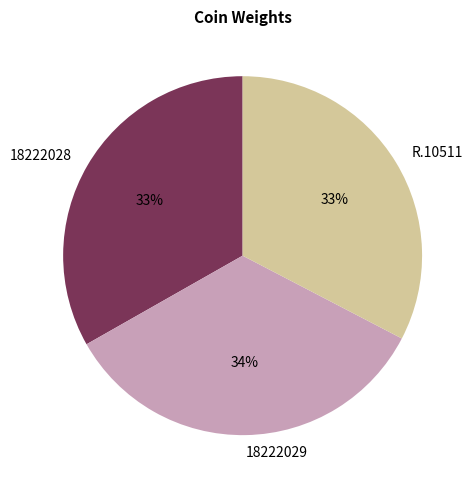

What is the largest slice in the pie chart?

18222029